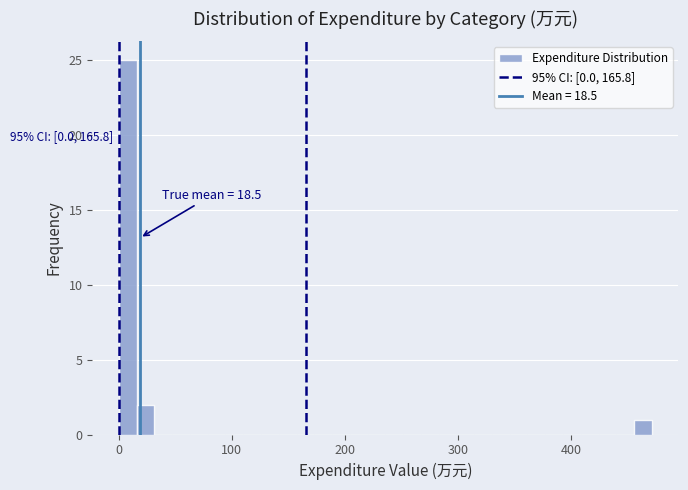

Read against the x-axis, roughly where is the centre of the tallest bar?

10